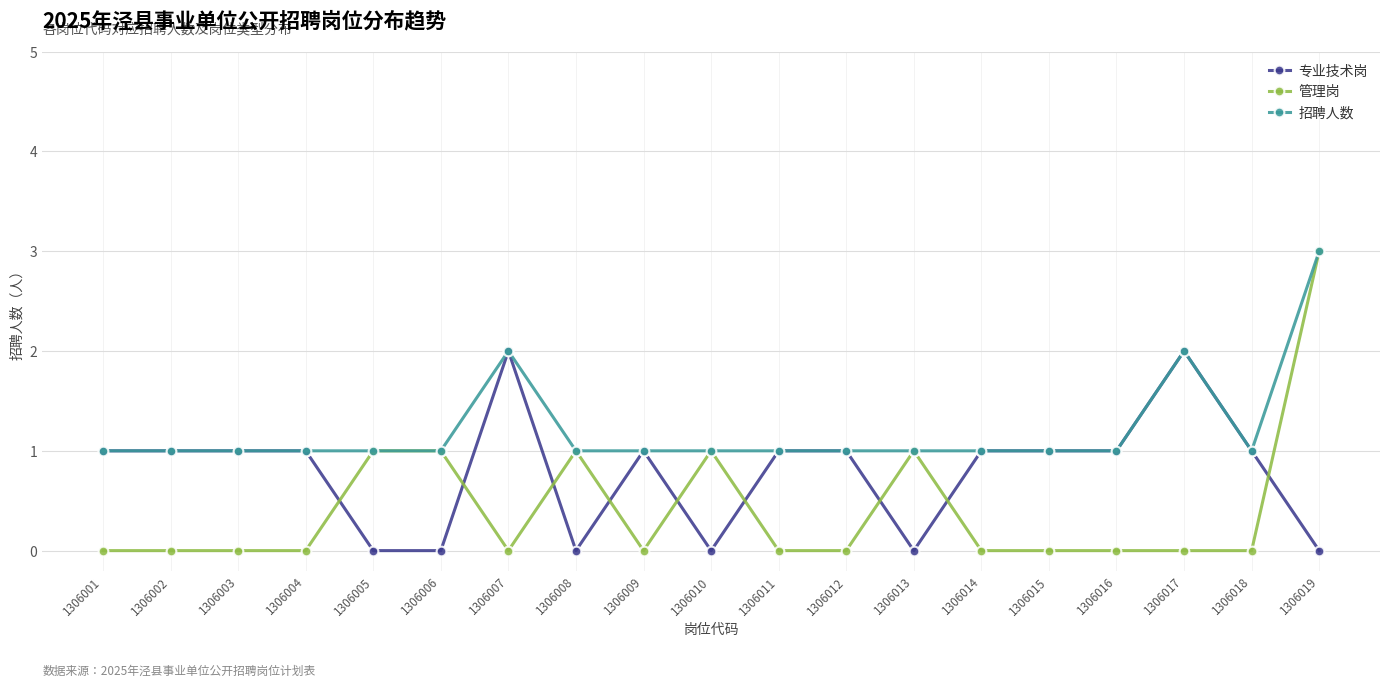

Which series has the largest total across all categories?

招聘人数